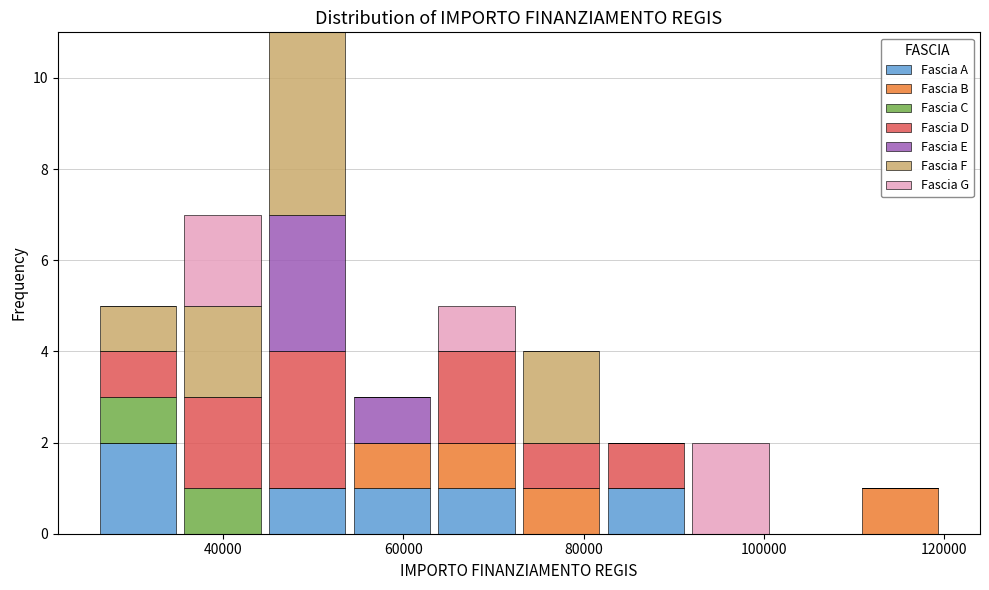

Reading left to right, list every stacked bar in this chart as the range it spans on the x-axis followed by its total height. Neither the bar edges nor the heights are printed on the chart, so give them approximately, as read against the axes.

26000 to 36000: 5
36000 to 44000: 7
44000 to 54000: 11
54000 to 64000: 3
64000 to 72000: 5
72000 to 82000: 4
82000 to 92000: 2
92000 to 100000: 2
100000 to 110000: 0
110000 to 120000: 1